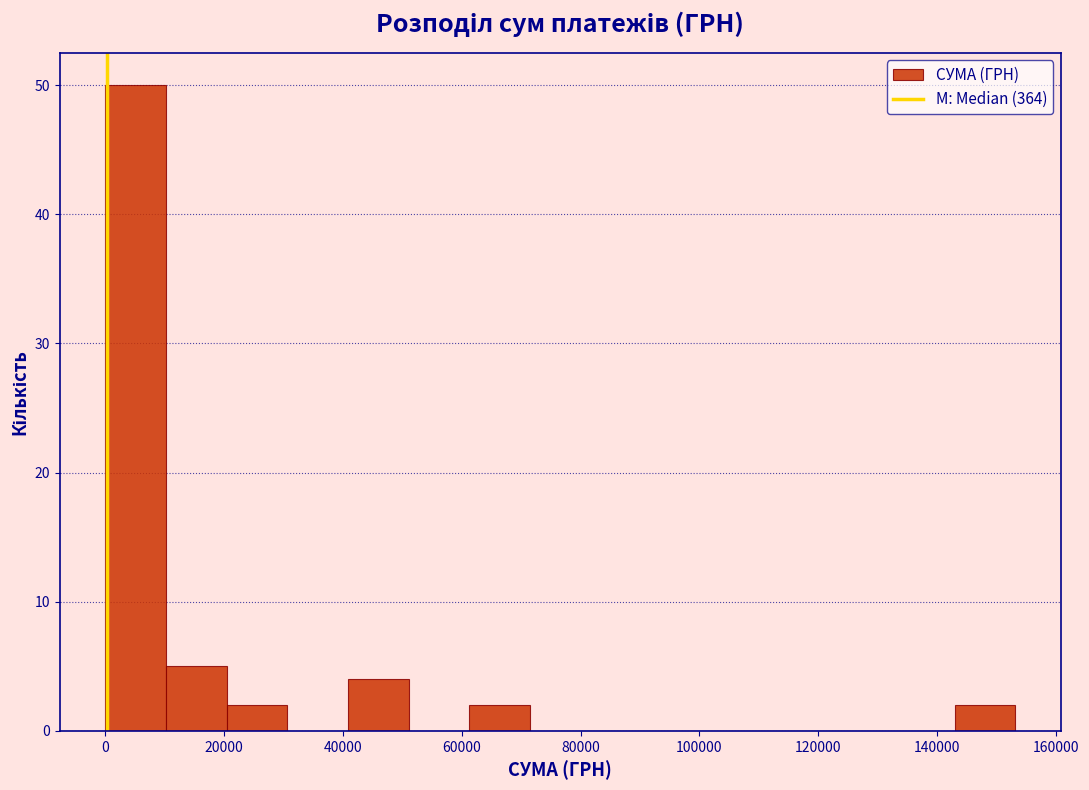

How tall is the bar that spans 10000 to 20000 on the x-axis? Neither the bar edges nor the heights are printed on the chart, so give them approximately, as read against the axes.

5